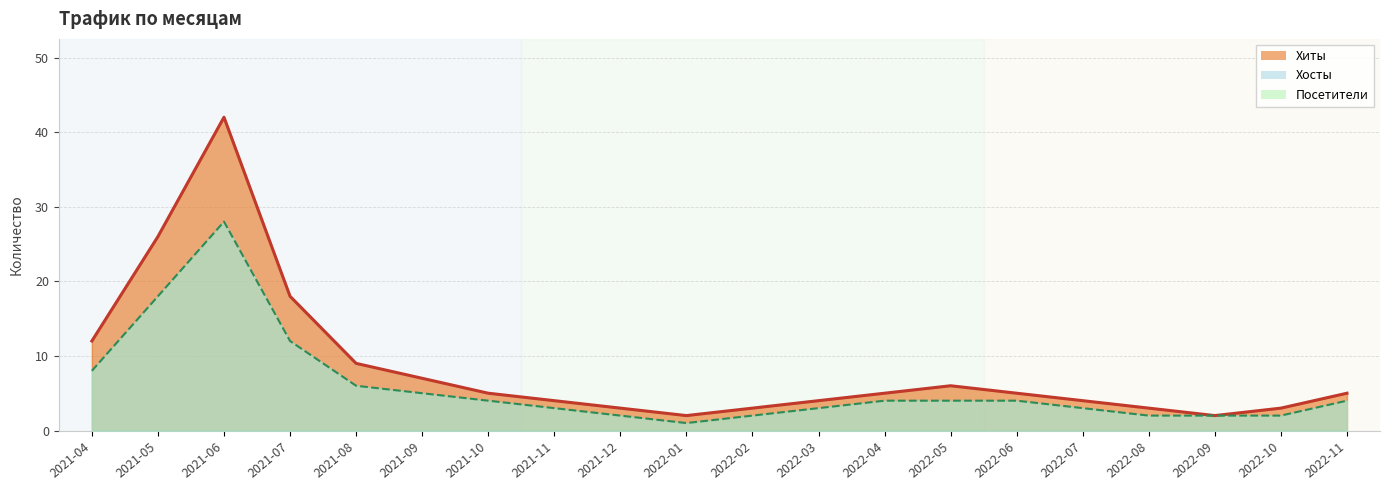

How many interior local valleys does the Хосты series have?

1